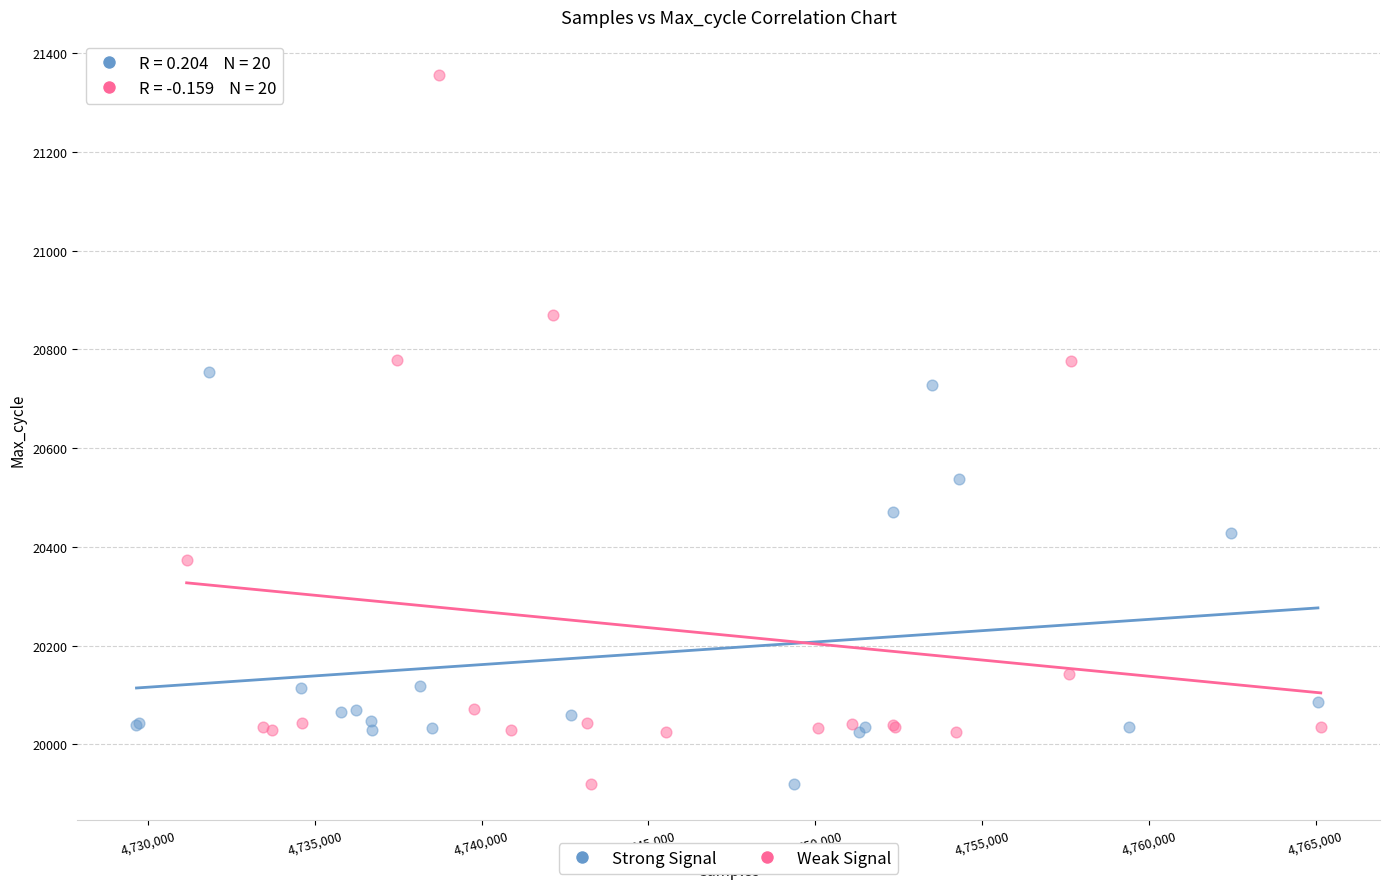

Which series reaches the maximum Y coordinate?

Weak Signal